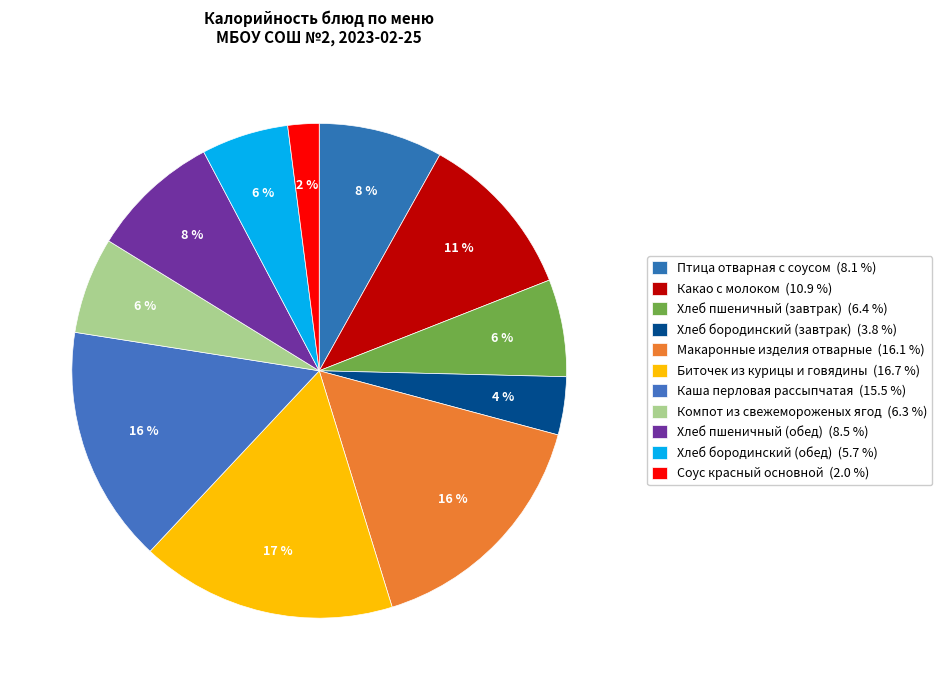

How many slices are in this pie chart?

11